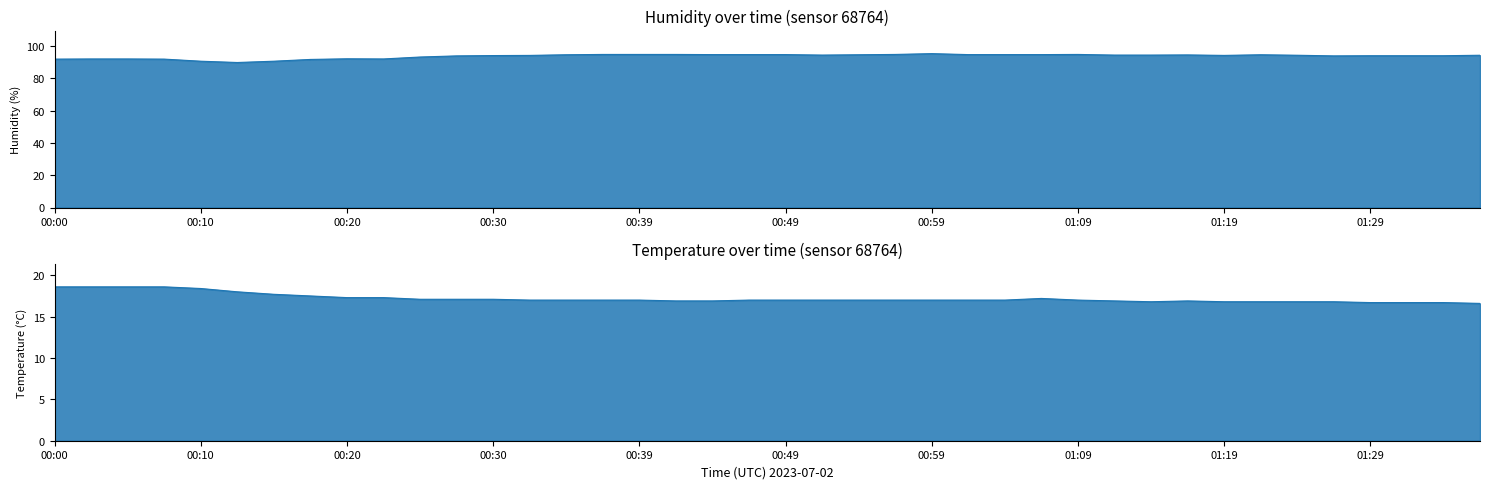

Is it true that temperature equals 27.7 at 01:36?

False